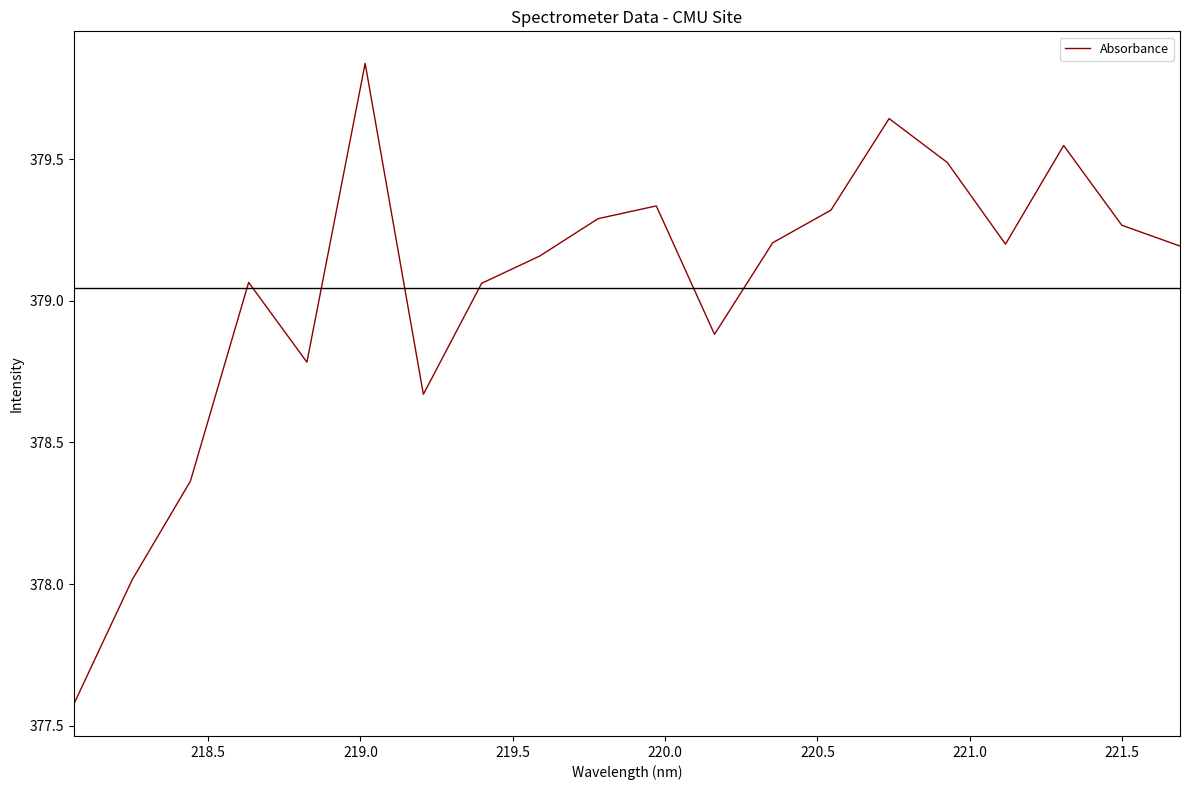

What is the difference between the maximum and minimum values?

2.3